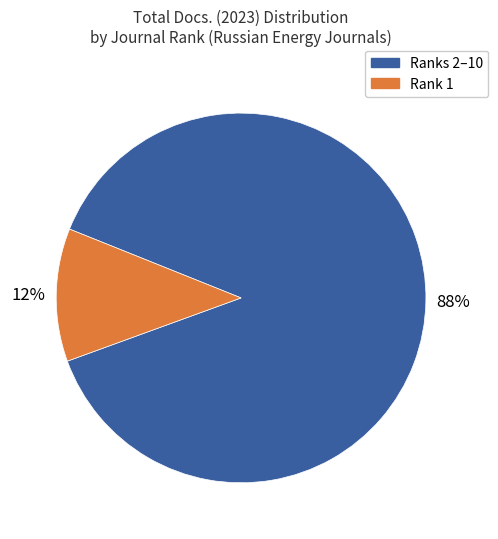

To the nearest percent, what is the average slice percentage?

50%